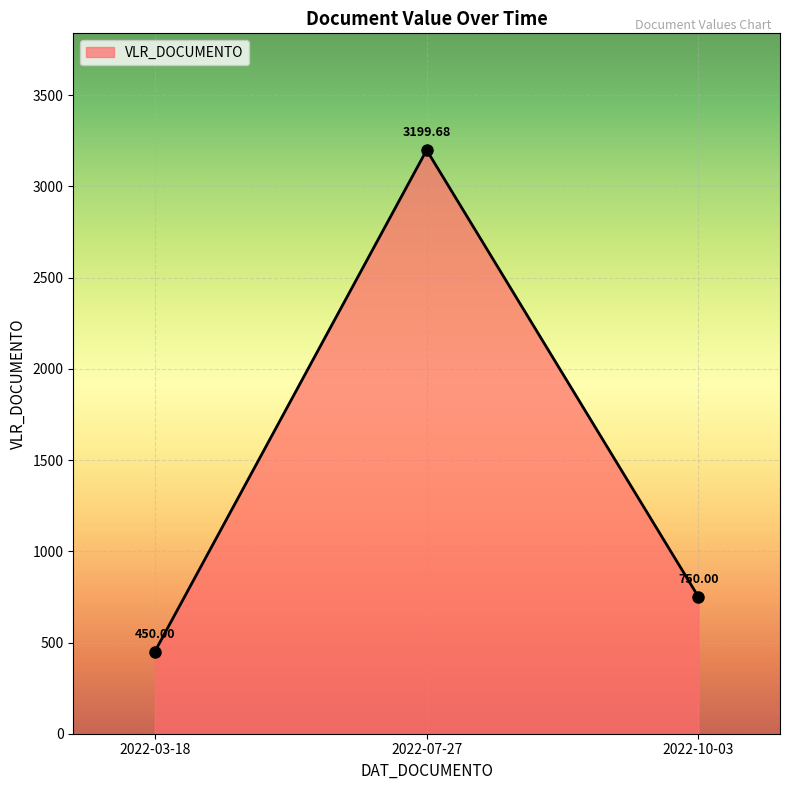

List the labels in order of value, largest first.

2022-07-27, 2022-10-03, 2022-03-18